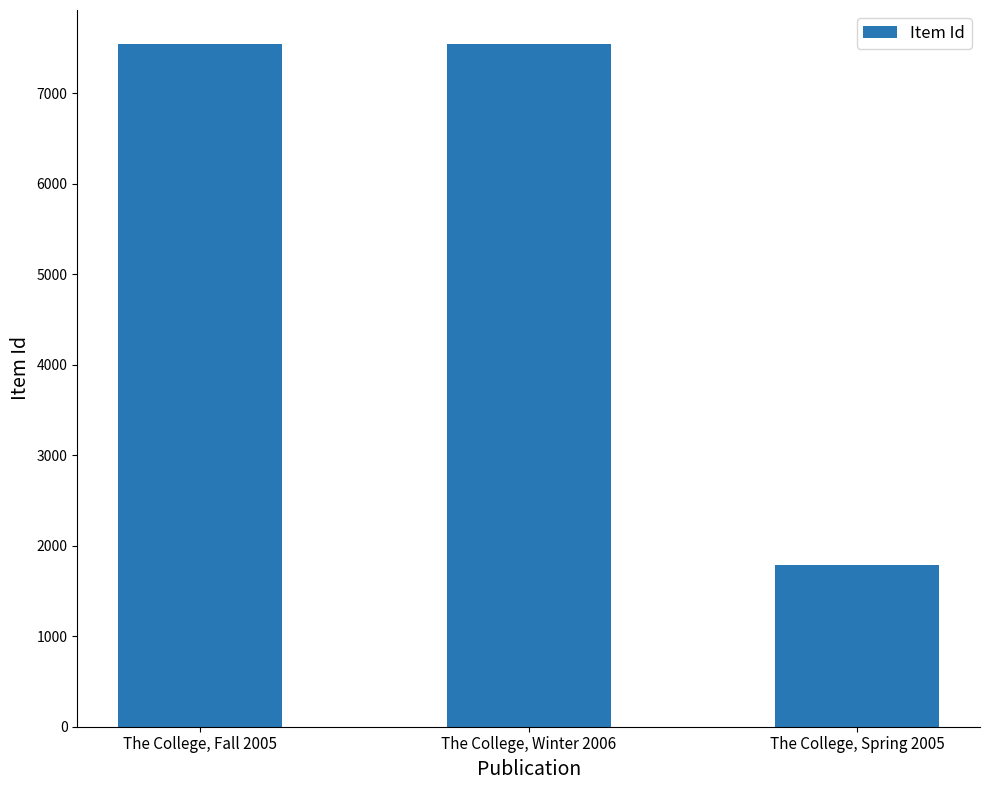

What value does the data have at The College, Spring 2005, to the nearest 10?

1790